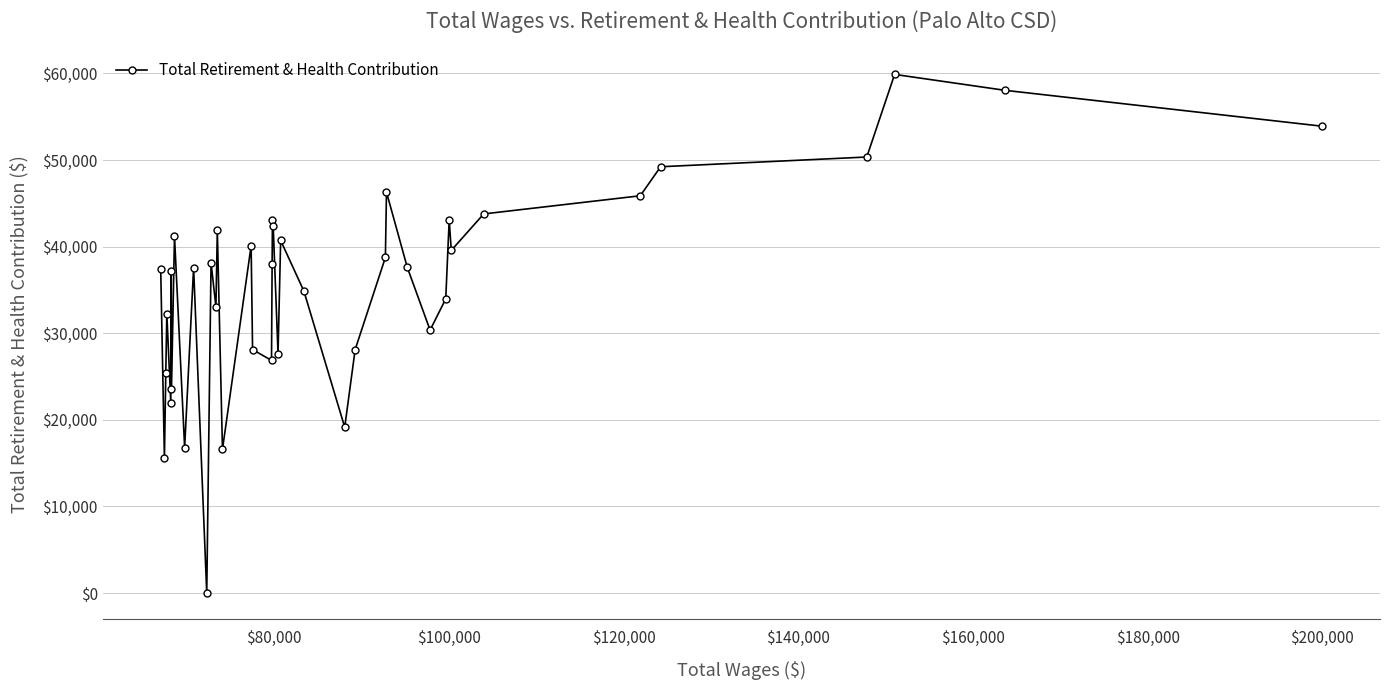

What is the value of the 30th point from the left?

30363.0